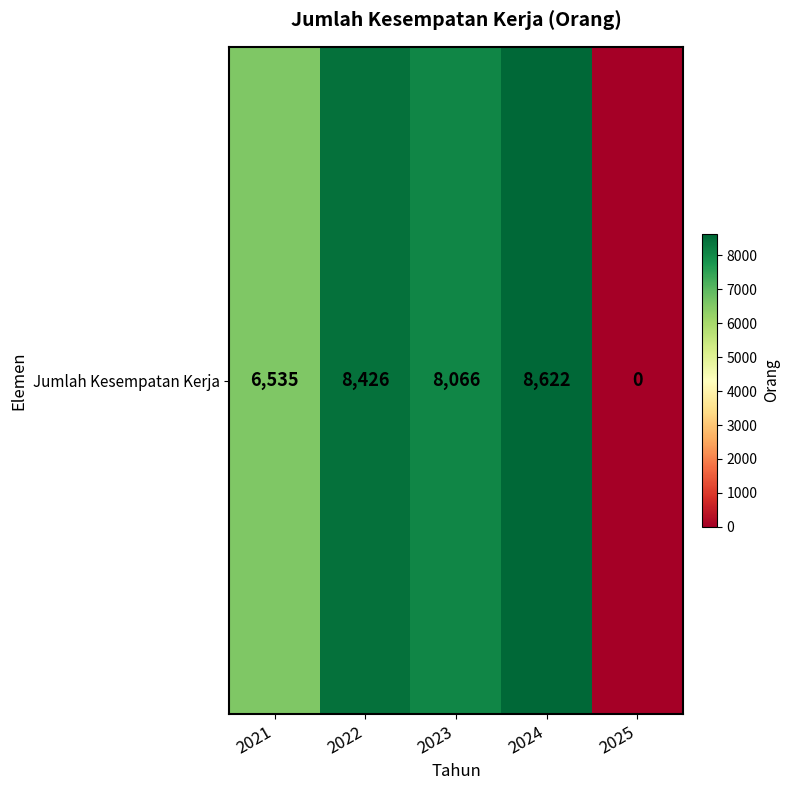

Rank the categories by value from highest to lowest.

2024, 2022, 2023, 2021, 2025